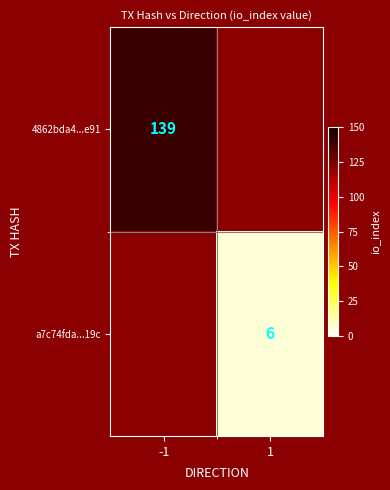

The 4862bda4...e91 series shows 50 at -1. True or false?

False